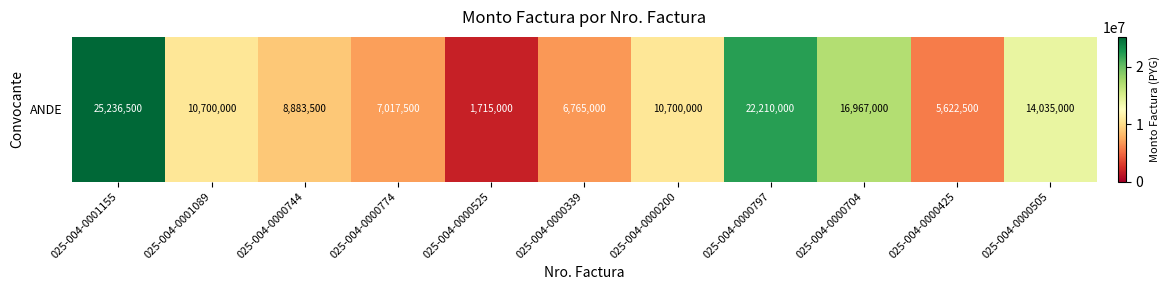

What is the change in value from 025-004-0000339 to 025-004-0000704?

+10202000